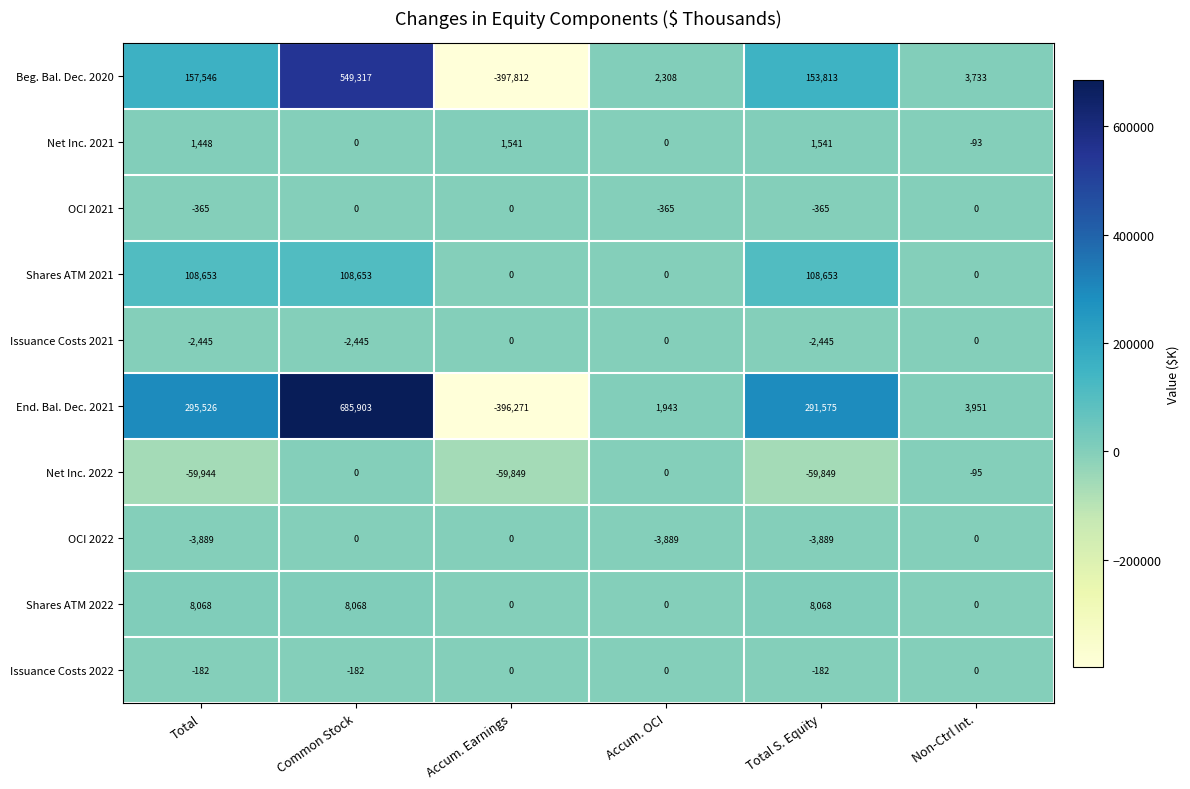

What is the smallest value displayed?

-397812